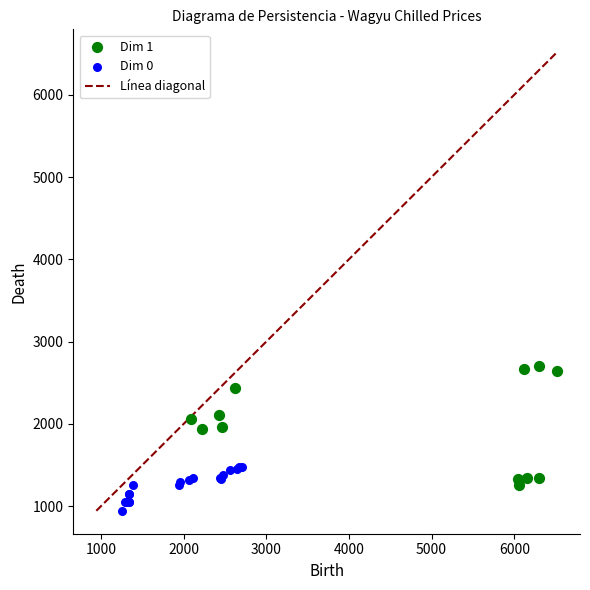

Which series contains the highest Y value?

Dim 1